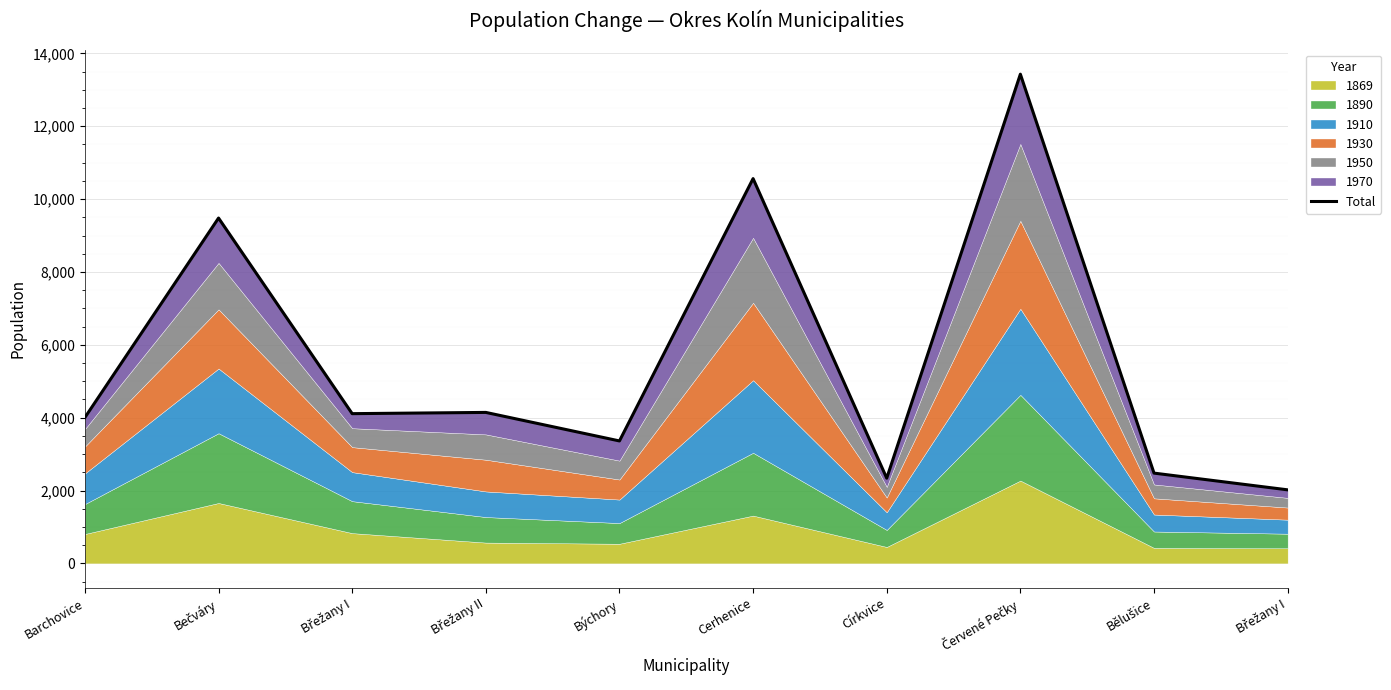

What is the change in value from Břežany II to Břežany I?

-2125